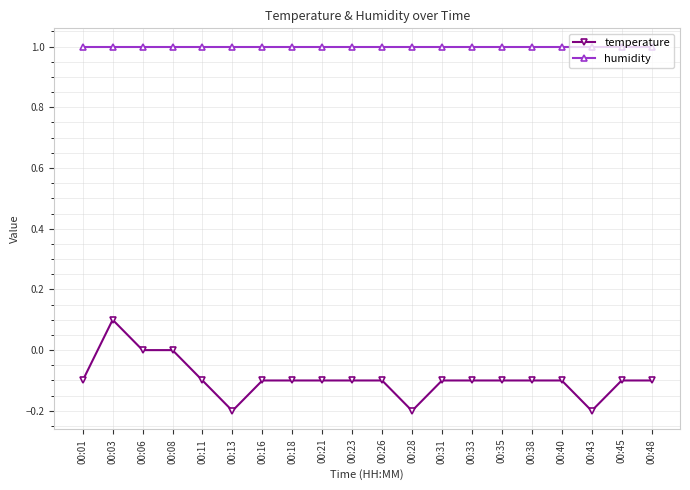

True or false: temperature and humidity intersect in this chart.

False